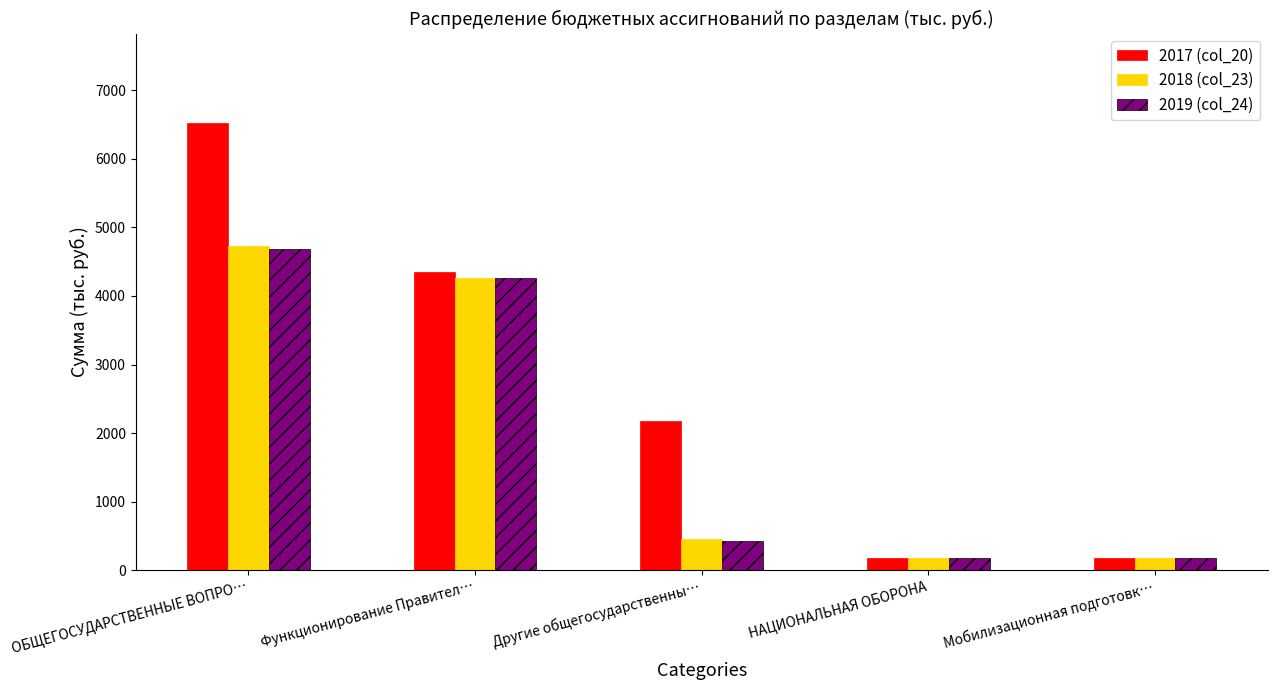

What is the smallest value displayed?

173.3